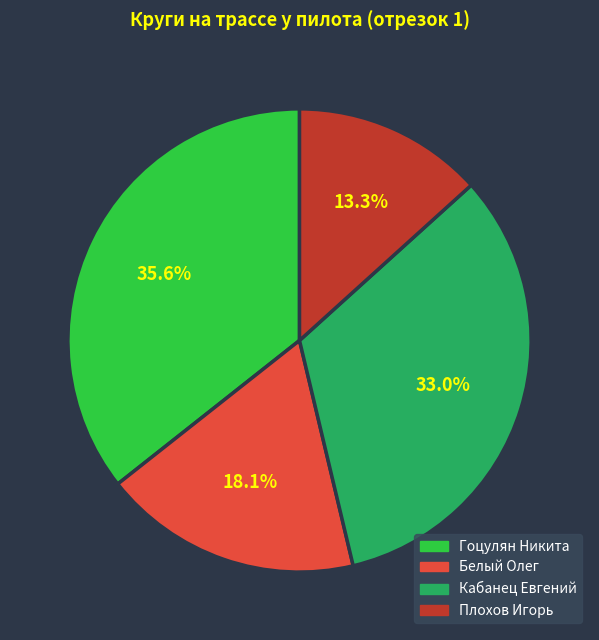

To the nearest percent, what is the combined percentage of Кабанец Евгений and Гоцулян Никита?

69%